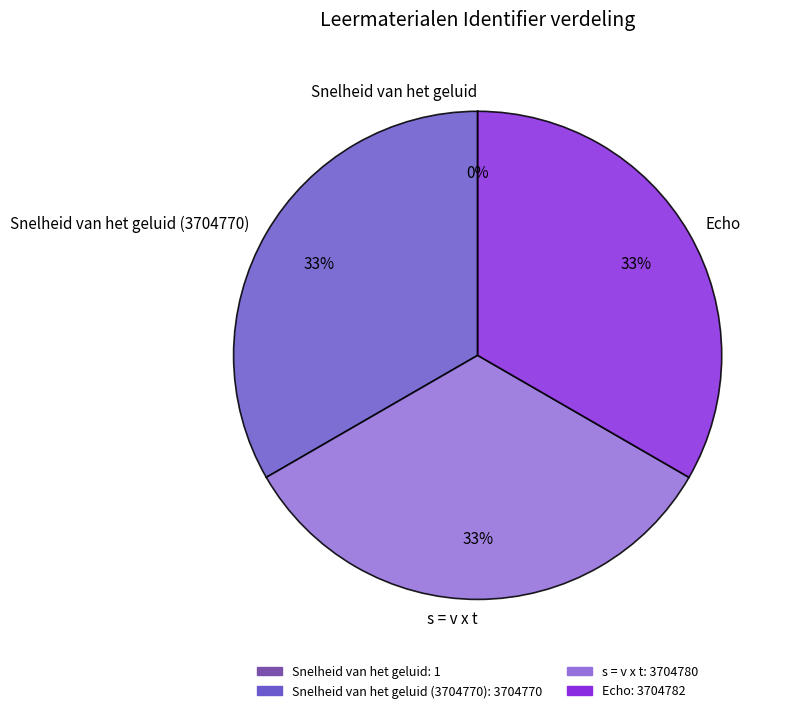

To the nearest percent, what is the average slice percentage?

25%